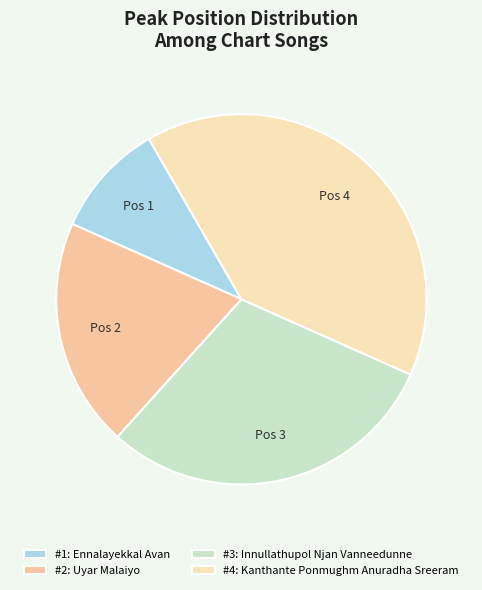

How many segments does this pie chart have?

4